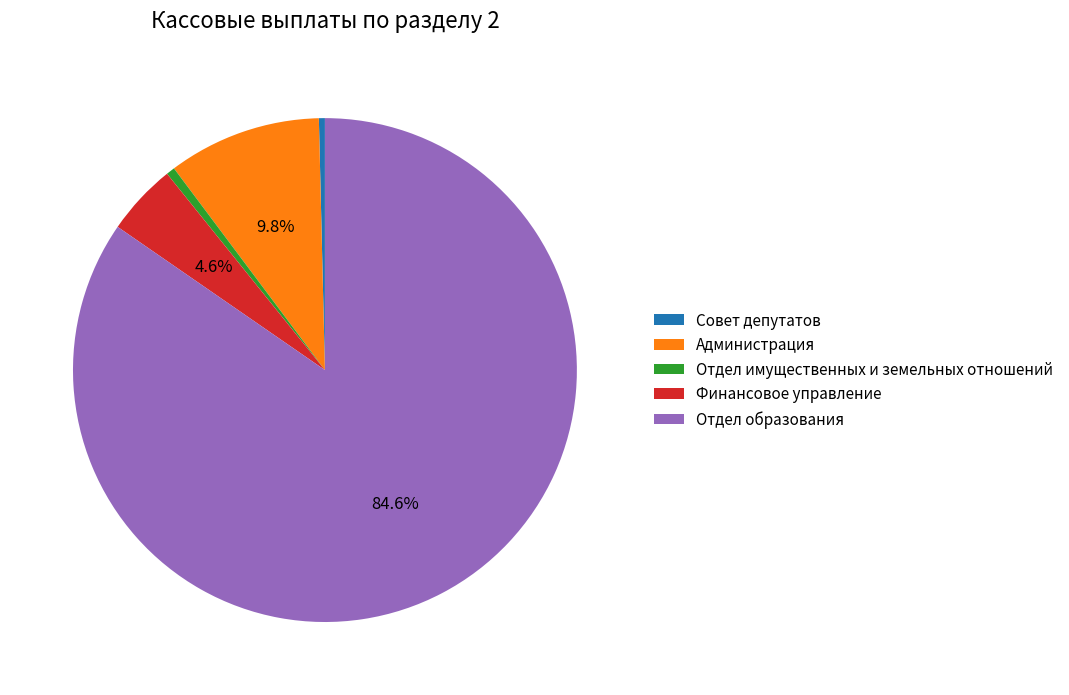

How many slices are in this pie chart?

5